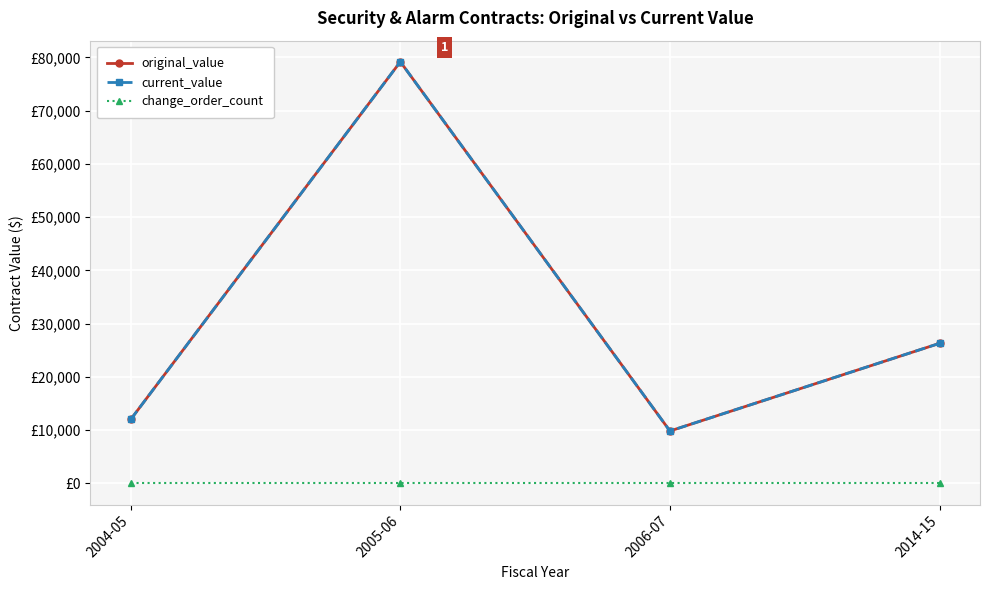

Which series has the widest spread of values?

original_value